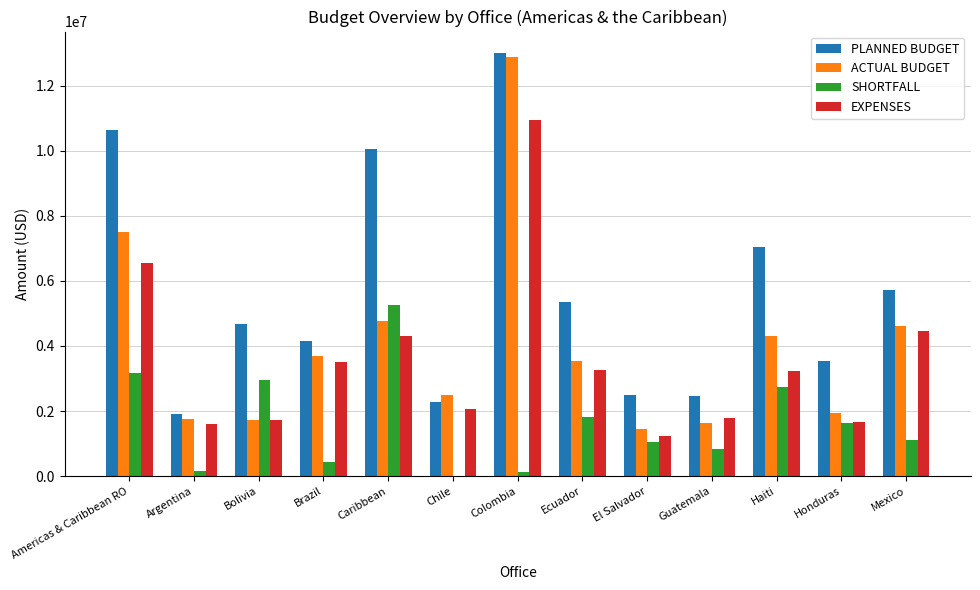

What is the spread (max minus min) of values at Haiti?

4297855.1